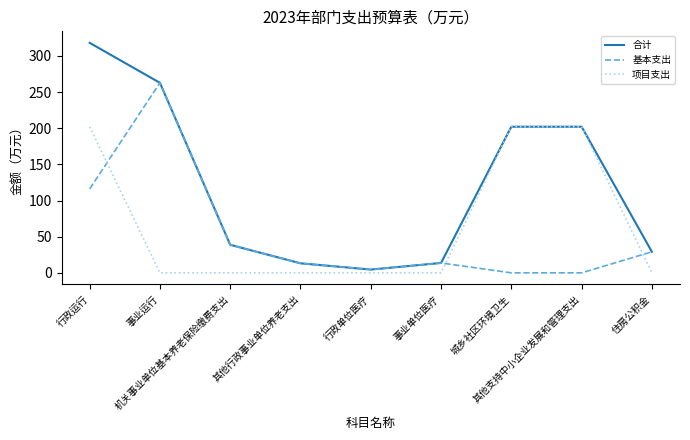

True or false: 基本支出 has a value of 13.7 at 事业单位医疗.

True